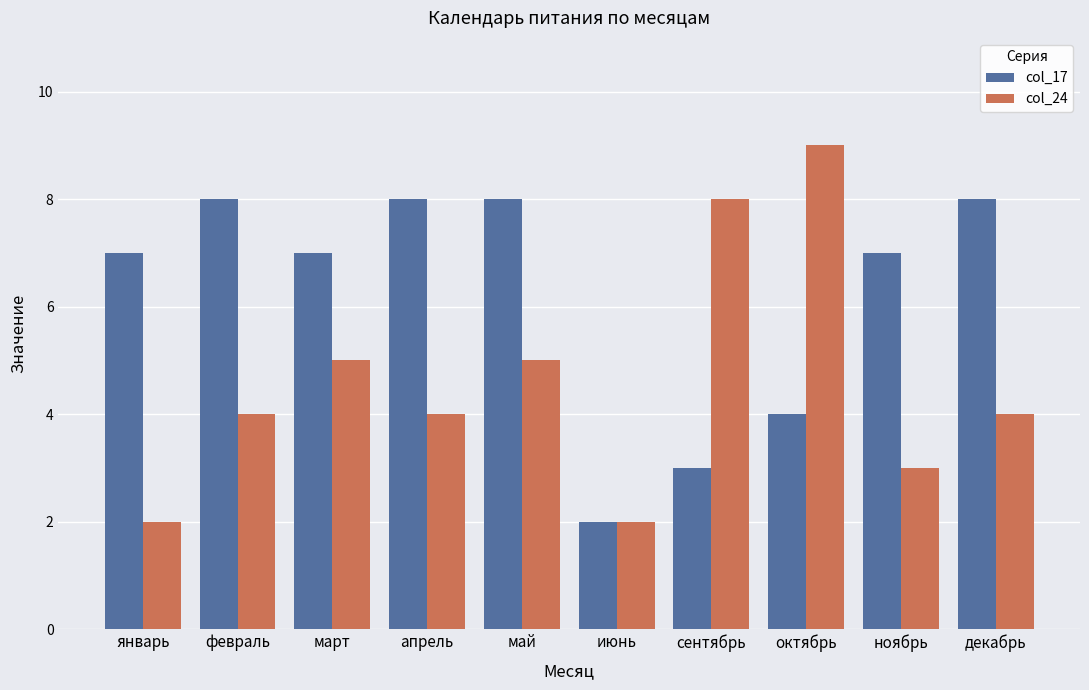

Reading left to right, what are all the values shown in this chart?

col_17: январь=7	февраль=8	март=7	апрель=8	май=8	июнь=2	сентябрь=3	октябрь=4	ноябрь=7	декабрь=8
col_24: январь=2	февраль=4	март=5	апрель=4	май=5	июнь=2	сентябрь=8	октябрь=9	ноябрь=3	декабрь=4